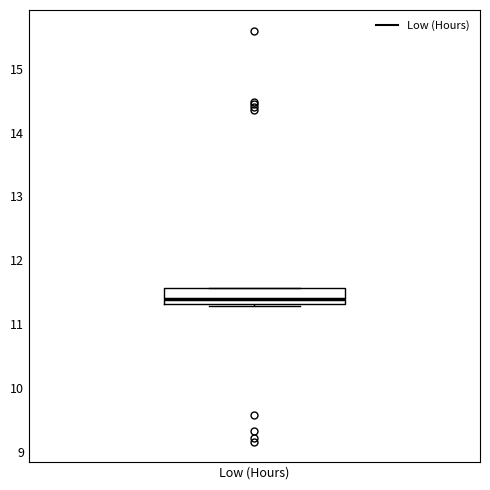

Transcribe this box plot: give where the median line is, the range the box spans, and where the two whiskers end, as read against the y-axis. The values are not printed on the chart, so give them approximately, as read against the axis.

median 11.4, box 11.3 to 11.6, whiskers 11.3 (just below the box's lower edge) to 11.6